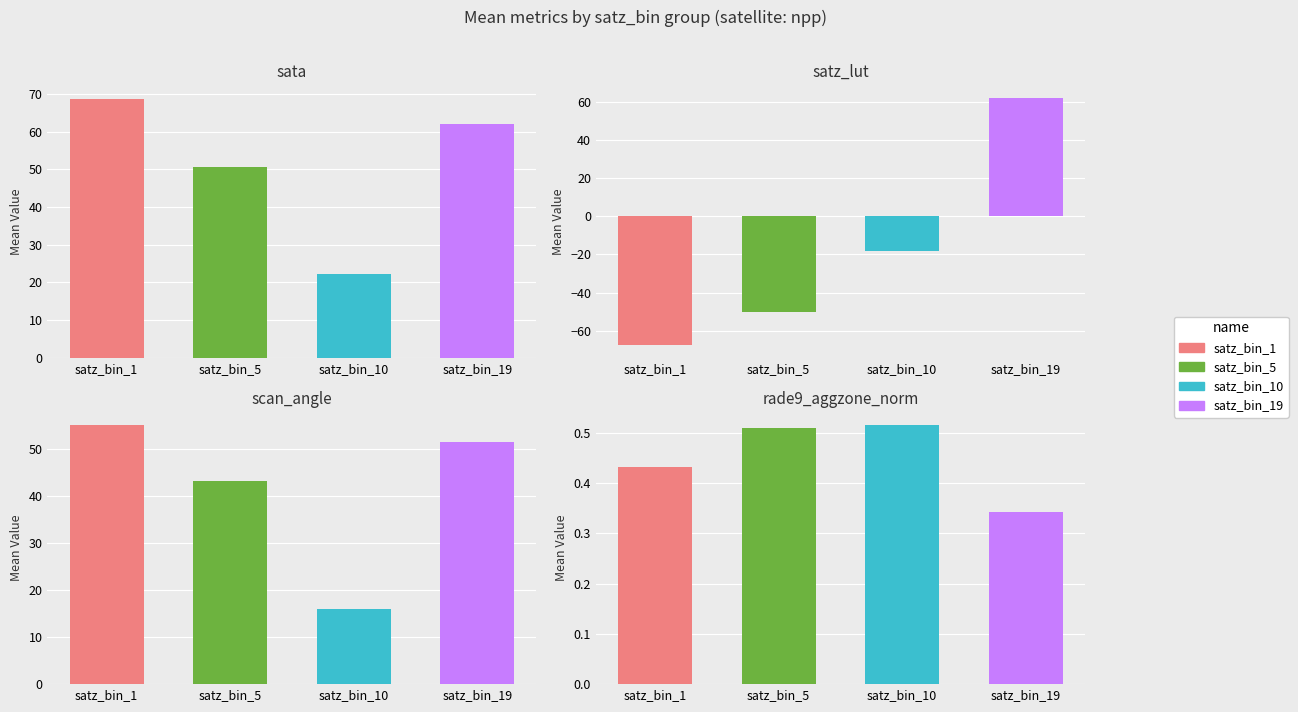

How many distinct data groups are displayed?

4